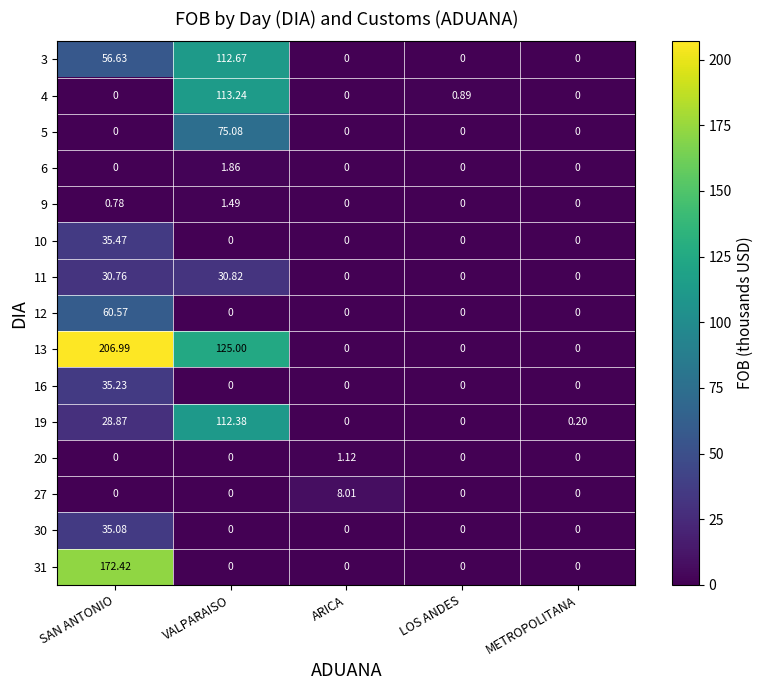

Count the number of categories in the chart.

5